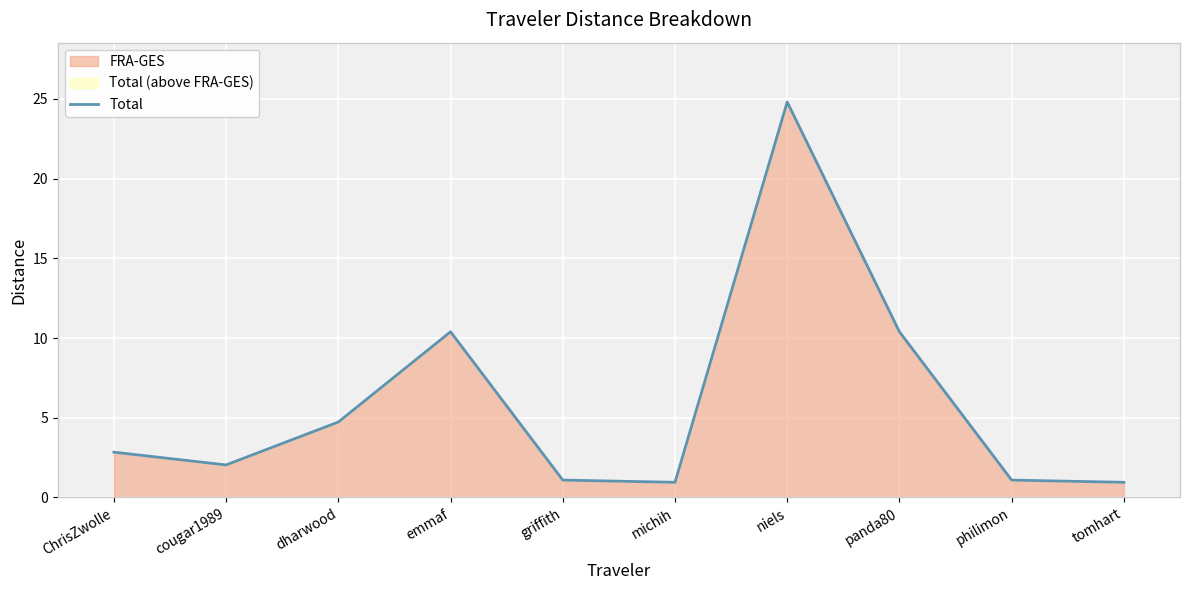

What is the greatest value displayed?

24.8